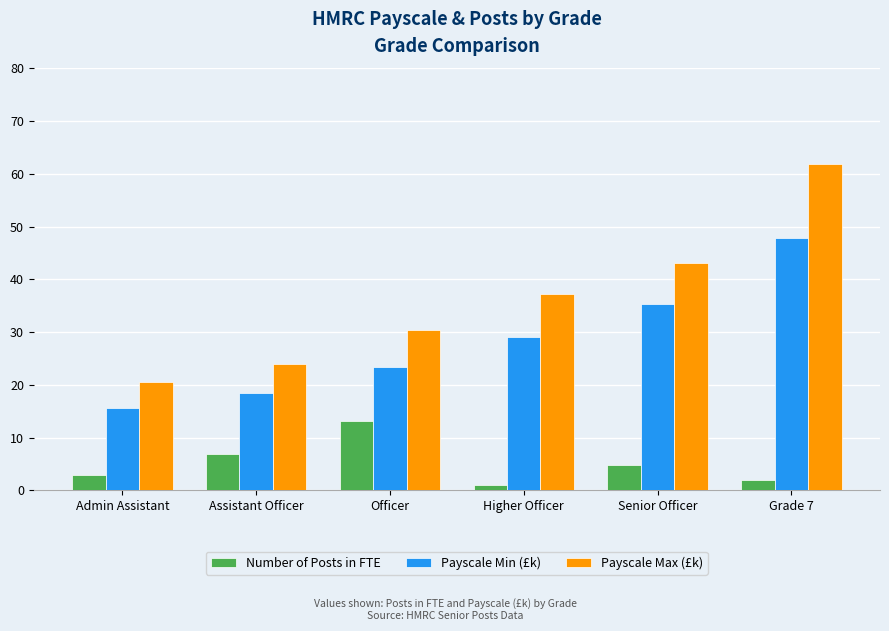

What are all the series names shown in the legend?

Number of Posts in FTE, Payscale Min (£k), Payscale Max (£k)